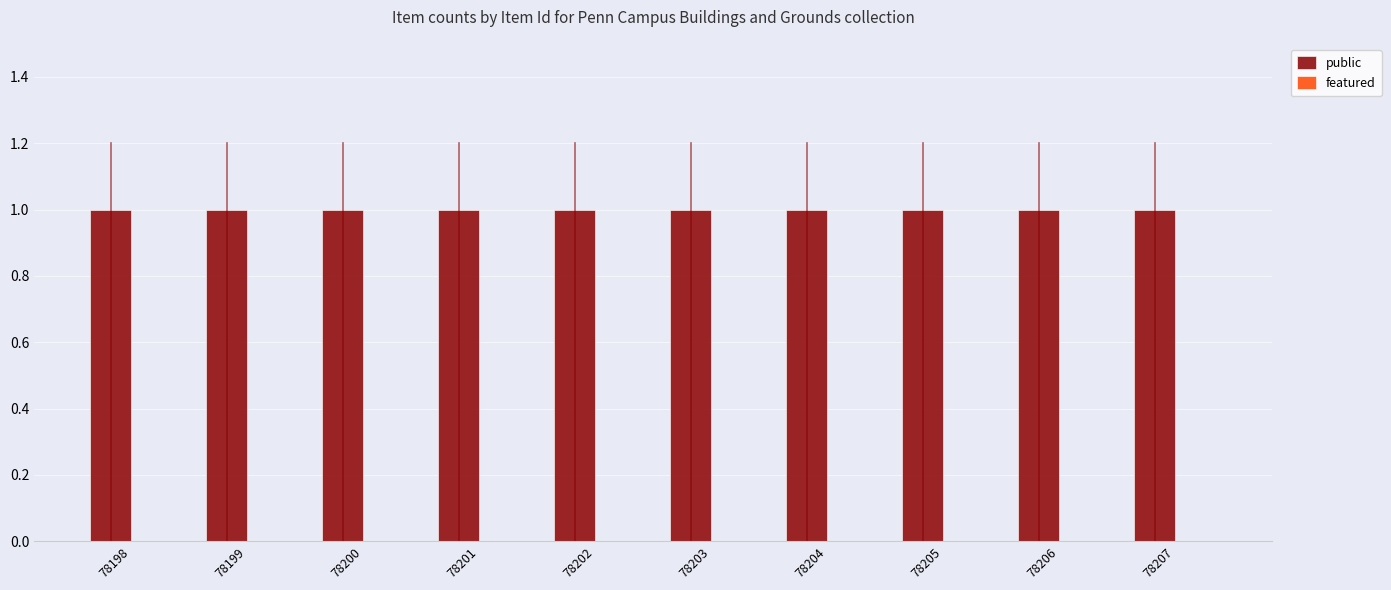

Which series has the largest total across all categories?

public